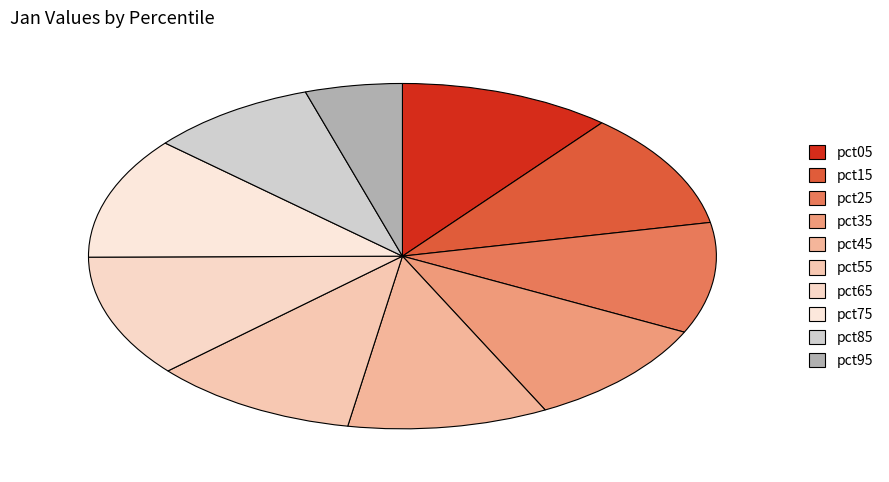

What percentage is the pct05 slice, to the nearest percent?

11%